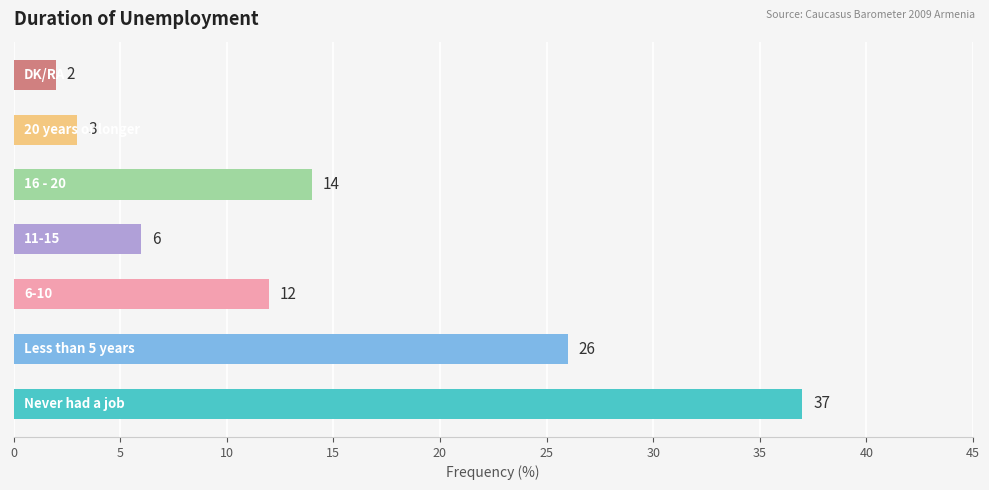

What is the greatest value displayed?

37